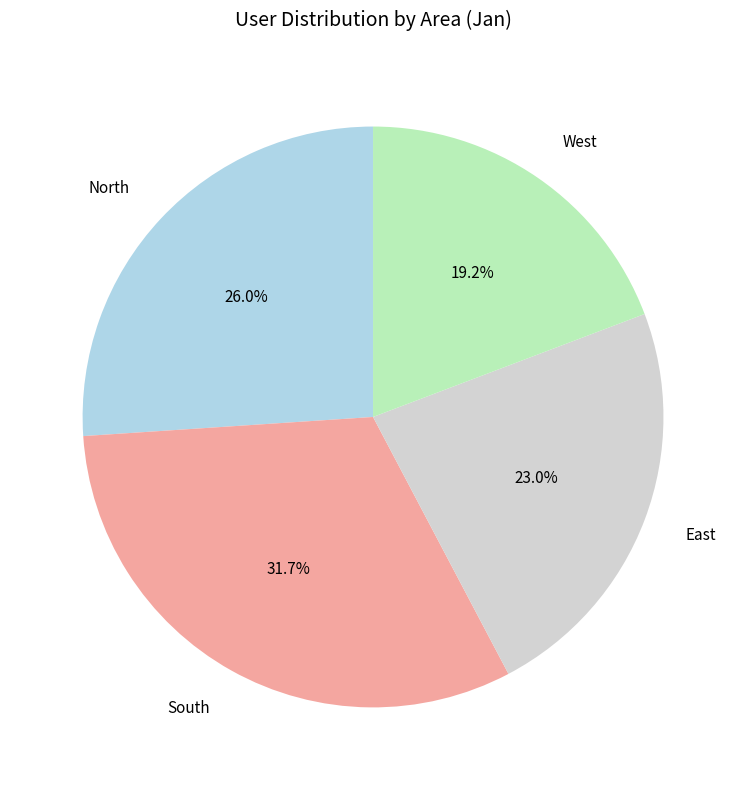

Do East and South together represent more than half of the pie?

Yes